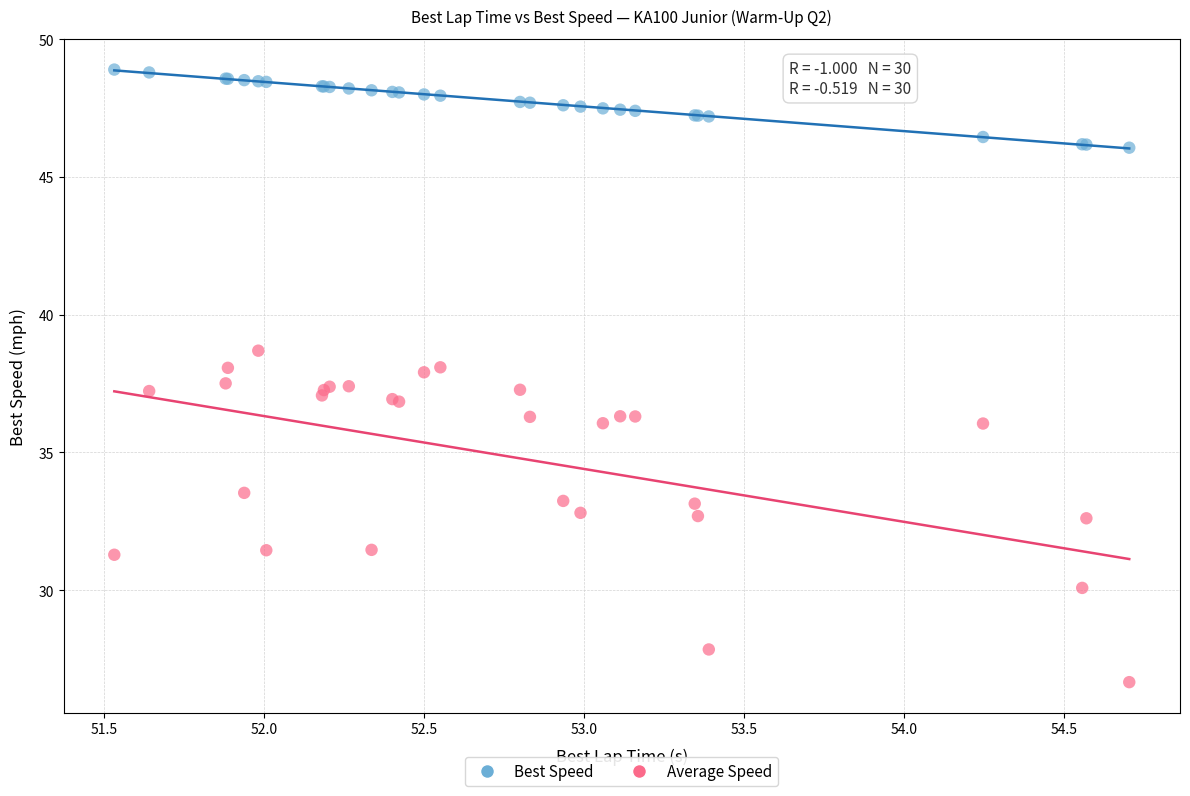

Which series contains the lowest Y value?

Average Speed